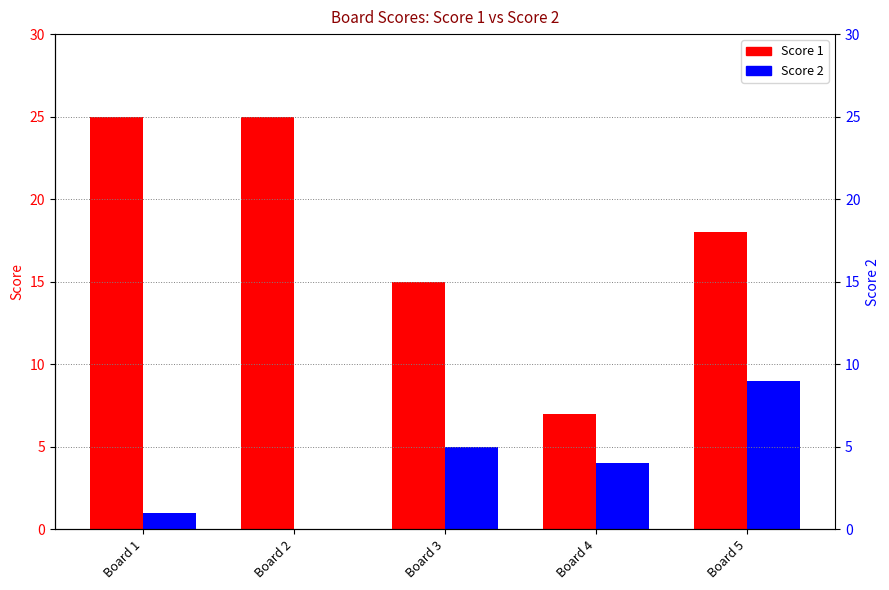

Reading left to right, extract all data points from this chart.

Score 1: 25	25	15	7	18
Score 2: 1	0	5	4	9